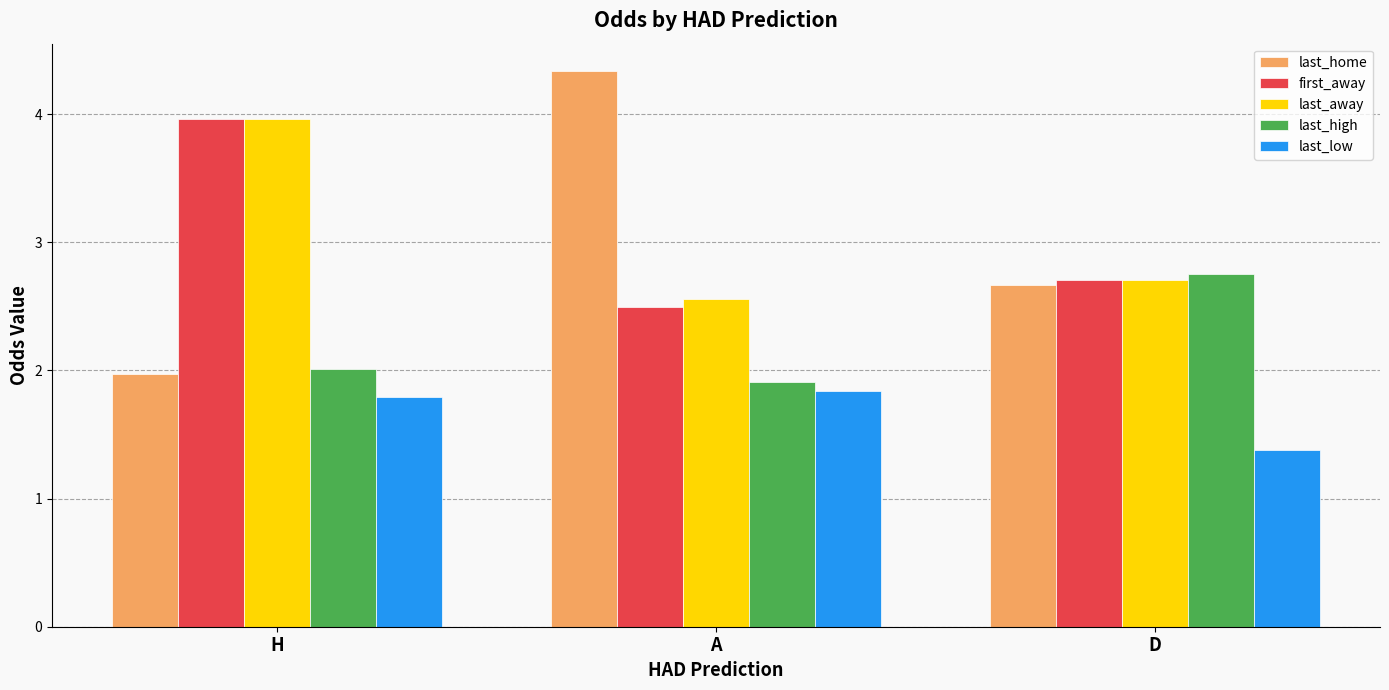

Read the last_low value at A.

1.8